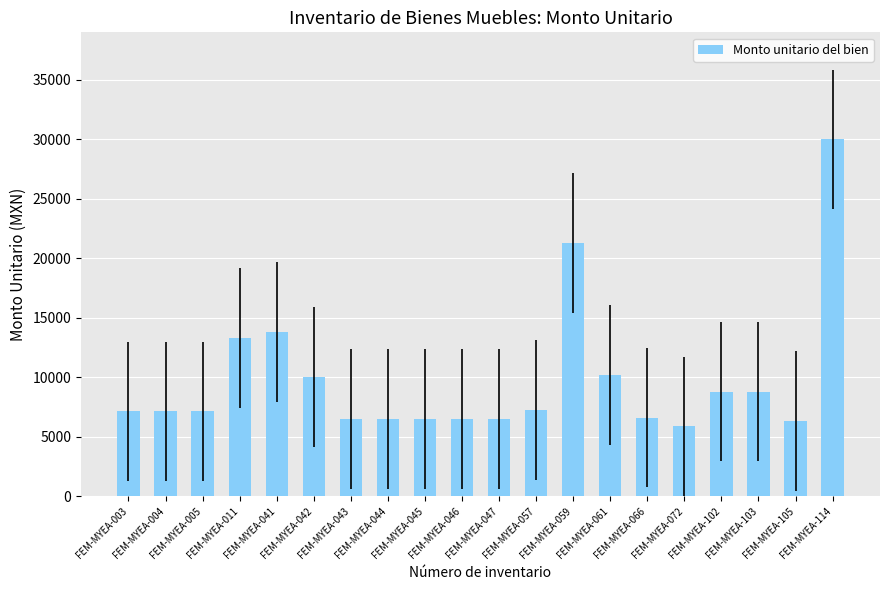

The value at FEM-MYEA-047 is 6507.6. True or false?

True